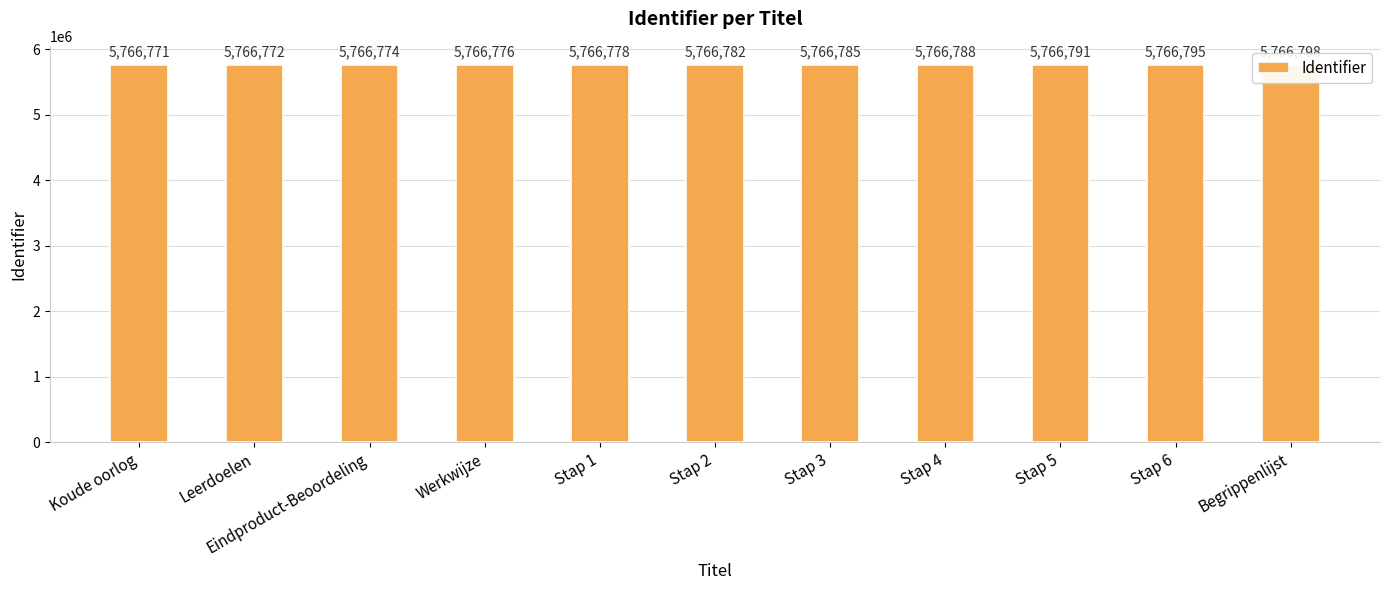

Reading left to right, extract all data points from this chart.

Koude oorlog=5766771	Leerdoelen=5766772	Eindproduct-Beoordeling=5766774	Werkwijze=5766776	Stap 1=5766778	Stap 2=5766782	Stap 3=5766785	Stap 4=5766788	Stap 5=5766791	Stap 6=5766795	Begrippenlijst=5766798